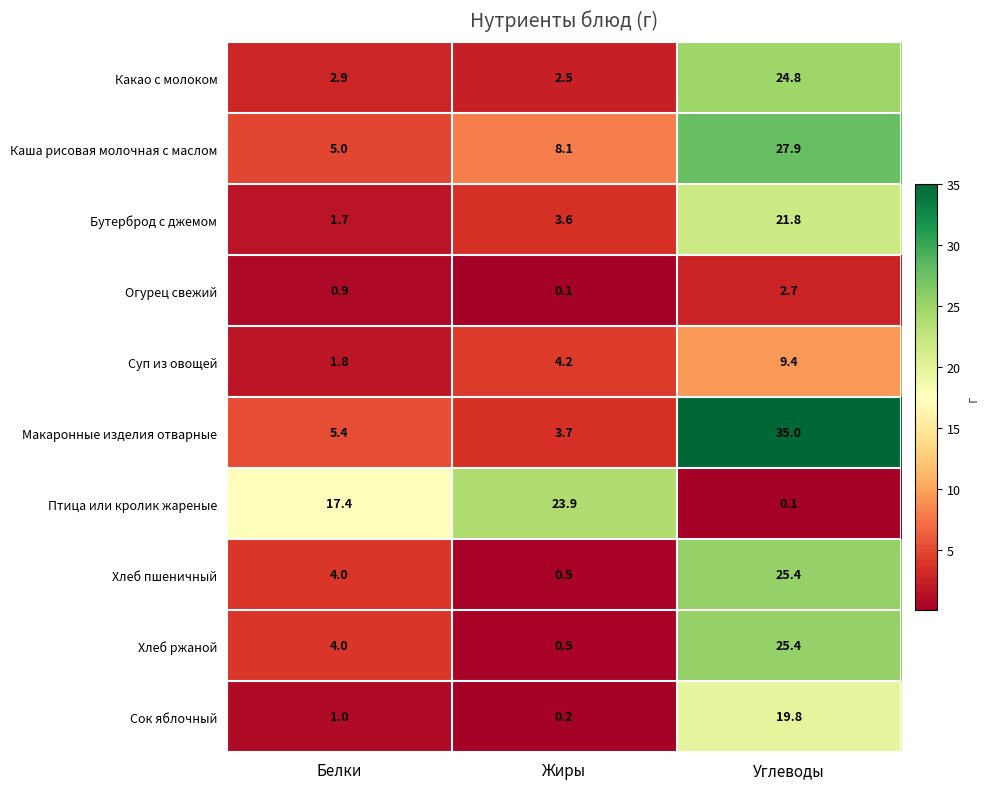

Which series has the largest total across all categories?

Макаронные изделия отварные